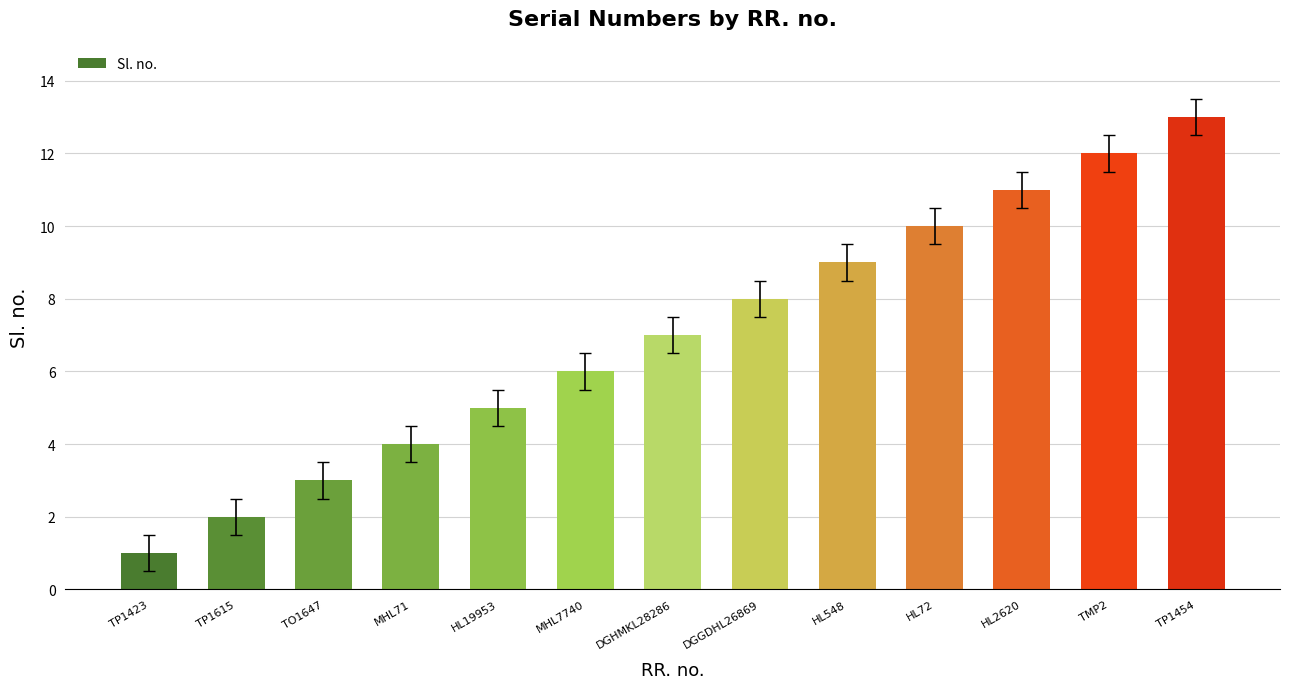

What is the label of the 6th bar from the right?

DGGDHL26869